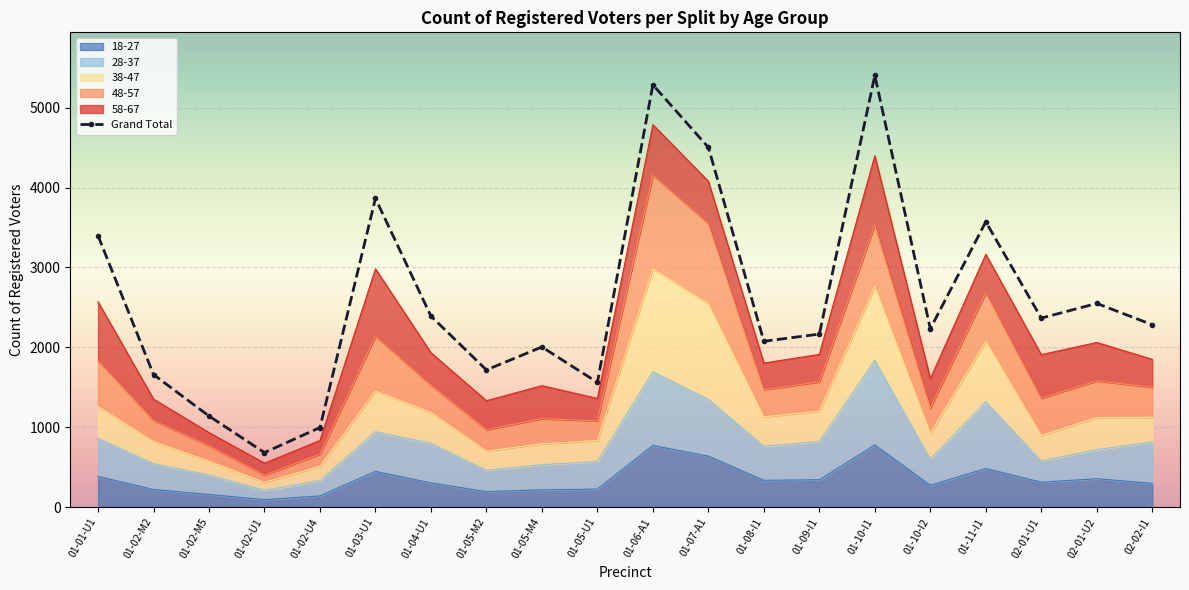

Which series has the largest total across all categories?

Grand Total